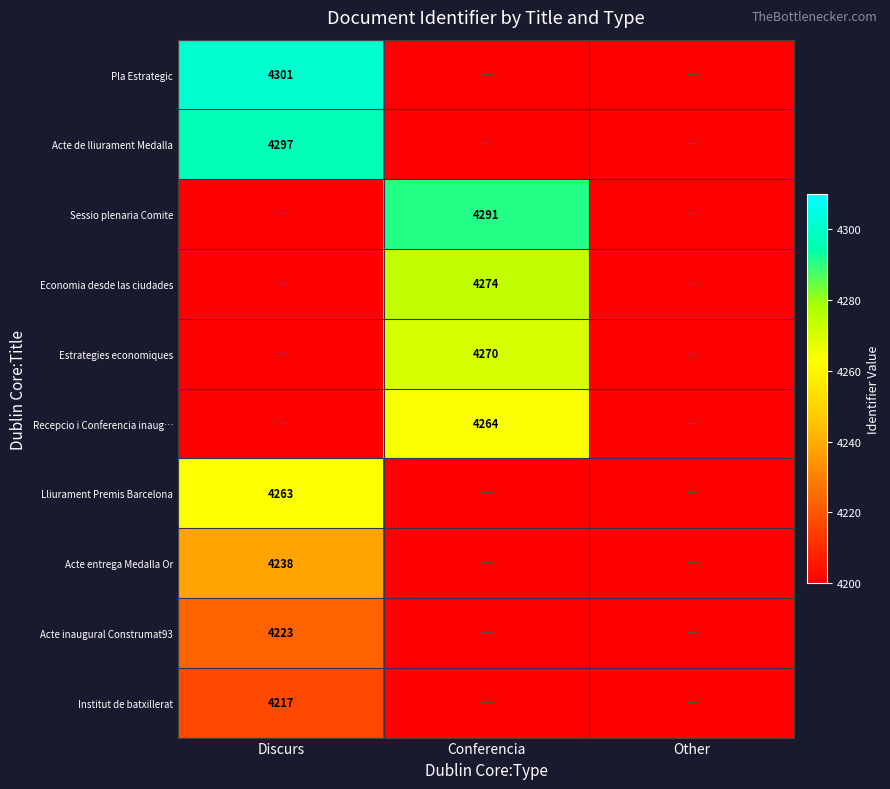

Is it true that Institut de batxillerat equals 4217 at Discurs?

True